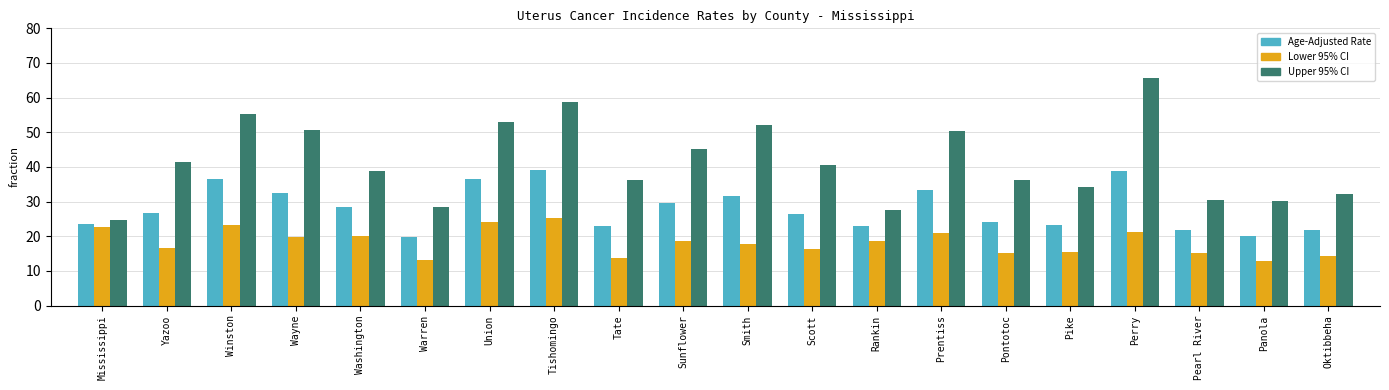

Are the bars horizontal?

No